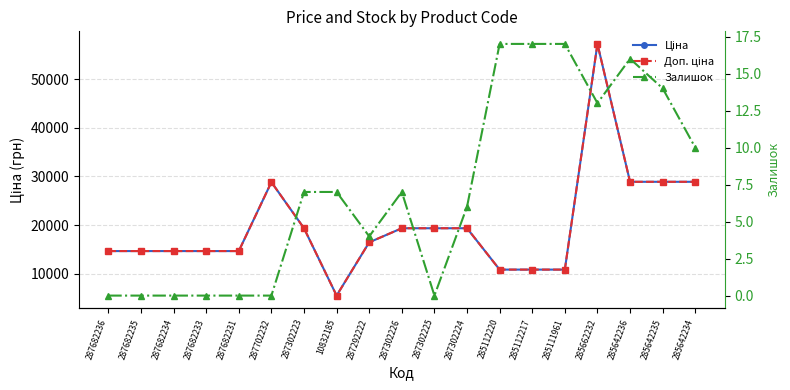

How many positive values does the Залишок series have?

12